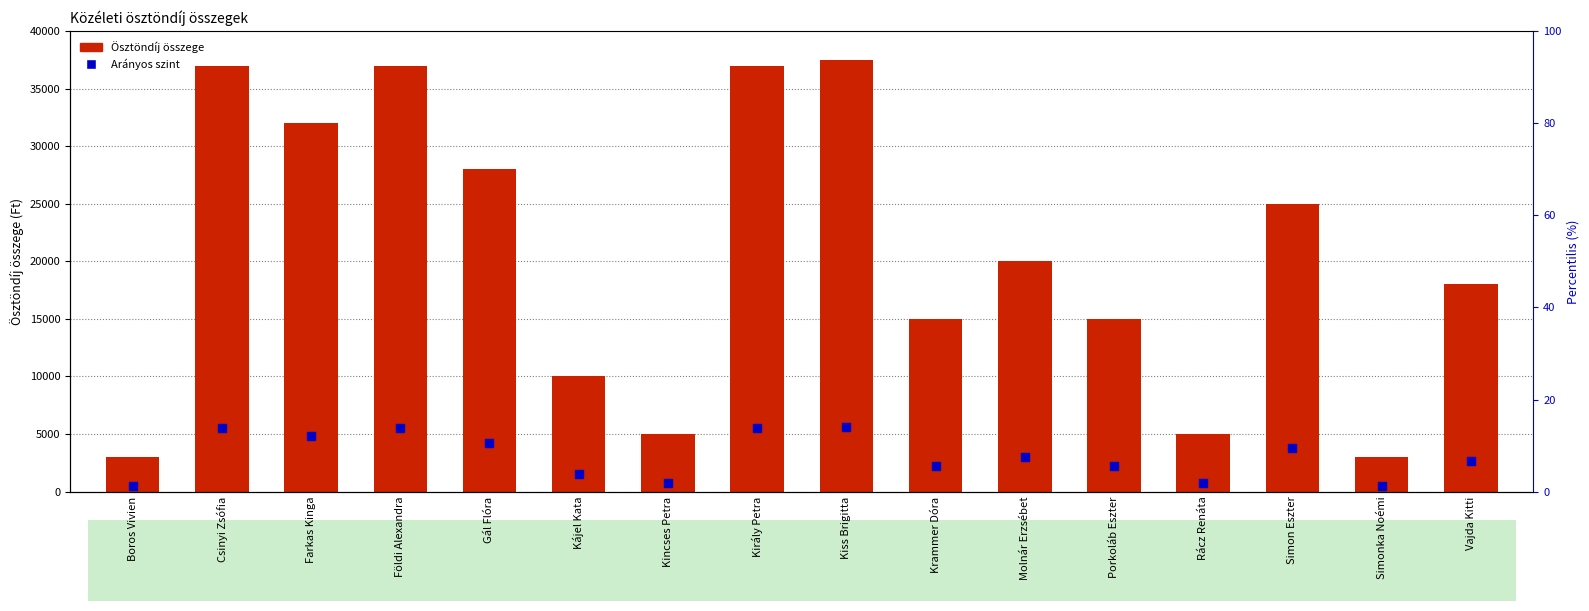

At how many categories does at least one series exceed 8918?

12